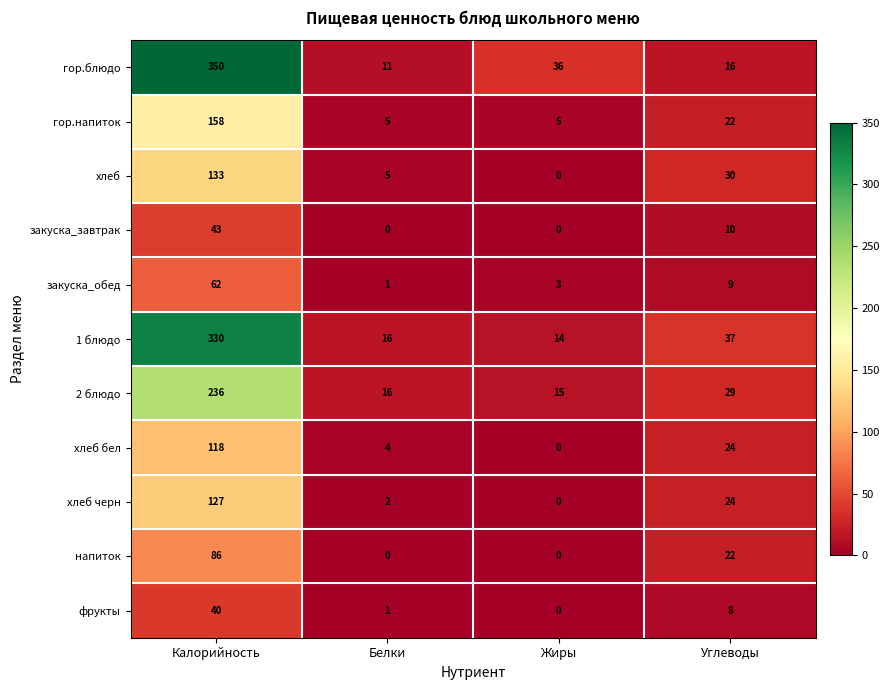

What is the difference between the maximum and minimum values in the хлеб черн series?

127